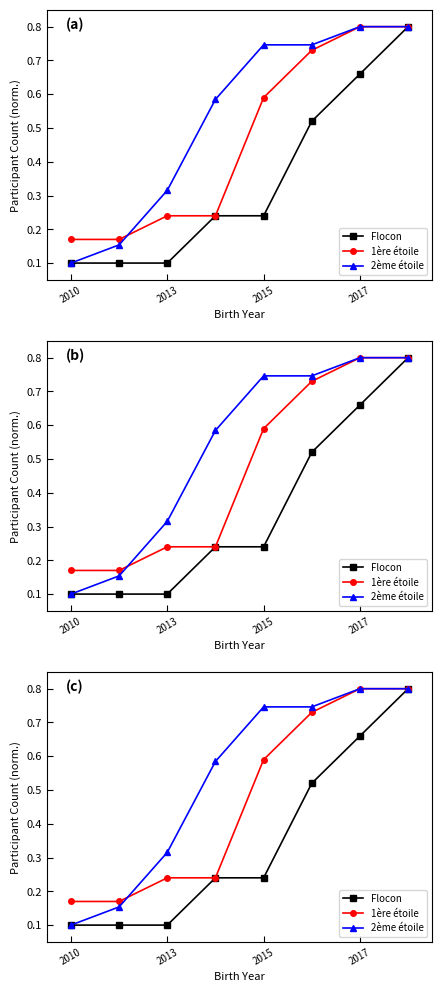

True or false: Flocon has more than 0 points higher than both neighbors.

False